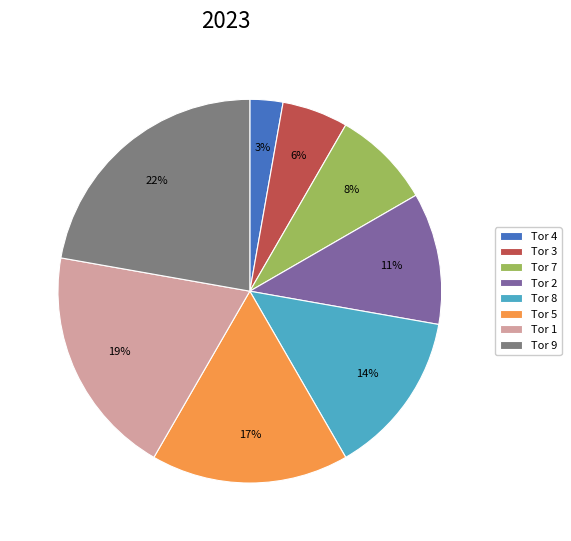

Which has a higher value, Tor 7 or Tor 3?

Tor 7